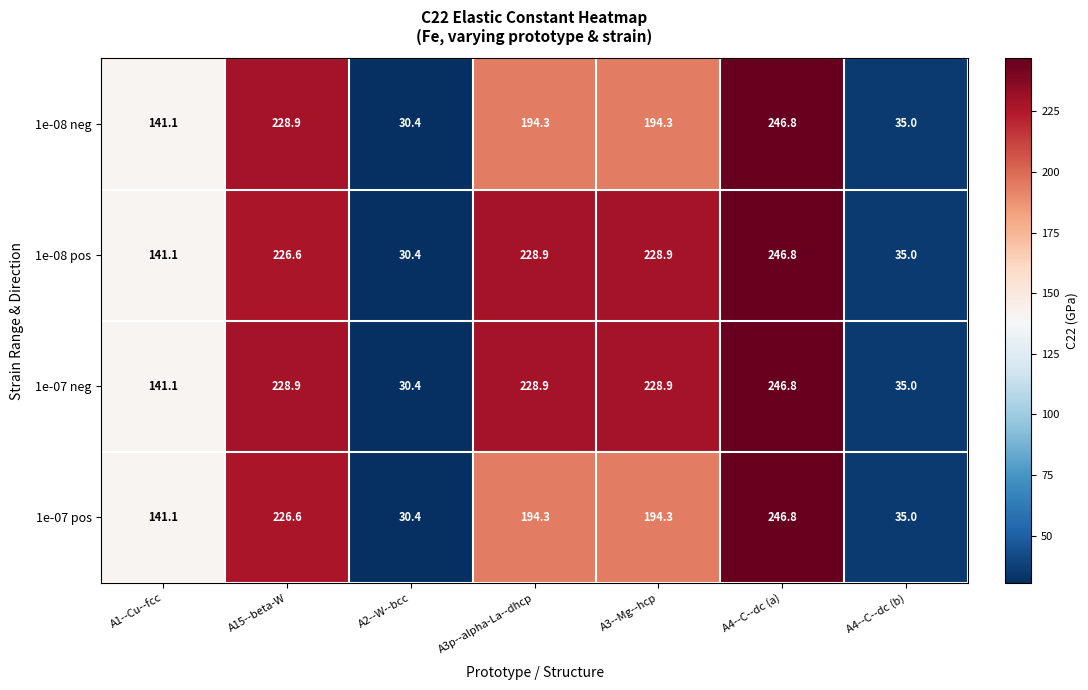

Reading left to right, what are all the values shown in this chart?

1e-08 neg: A1--Cu--fcc=141.1	A15--beta-W=228.9	A2--W--bcc=30.4	A3p--alpha-La--dhcp=194.3	A3--Mg--hcp=194.3	A4--C--dc (a)=246.8	A4--C--dc (b)=35.0
1e-08 pos: A1--Cu--fcc=141.1	A15--beta-W=226.6	A2--W--bcc=30.4	A3p--alpha-La--dhcp=228.9	A3--Mg--hcp=228.9	A4--C--dc (a)=246.8	A4--C--dc (b)=35.0
1e-07 neg: A1--Cu--fcc=141.1	A15--beta-W=228.9	A2--W--bcc=30.4	A3p--alpha-La--dhcp=228.9	A3--Mg--hcp=228.9	A4--C--dc (a)=246.8	A4--C--dc (b)=35.0
1e-07 pos: A1--Cu--fcc=141.1	A15--beta-W=226.6	A2--W--bcc=30.4	A3p--alpha-La--dhcp=194.3	A3--Mg--hcp=194.3	A4--C--dc (a)=246.8	A4--C--dc (b)=35.0